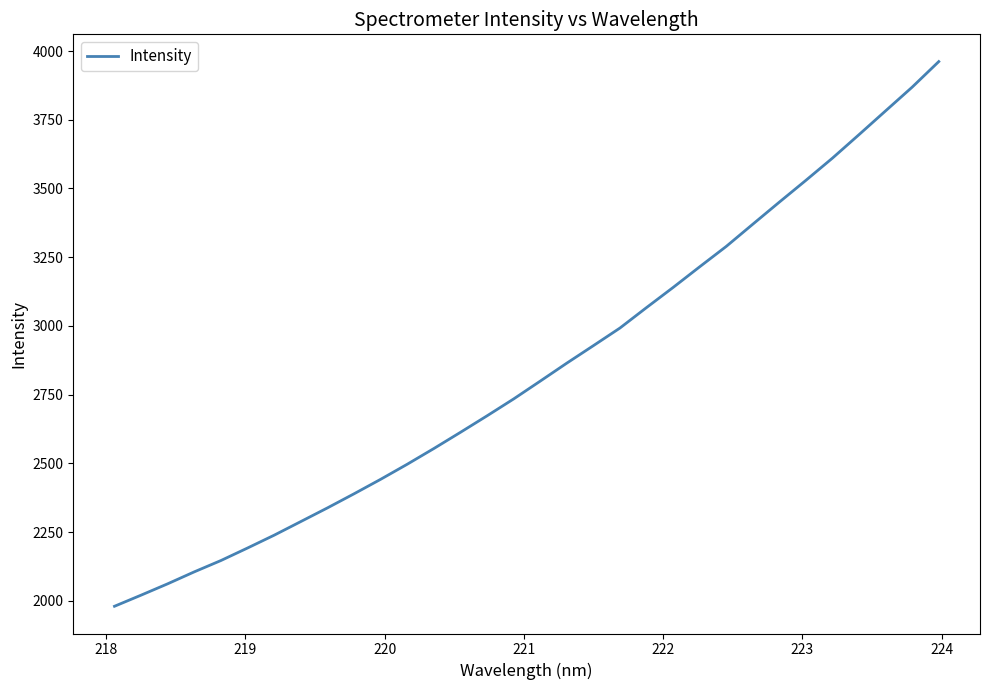

What is the greatest value displayed?

3961.6